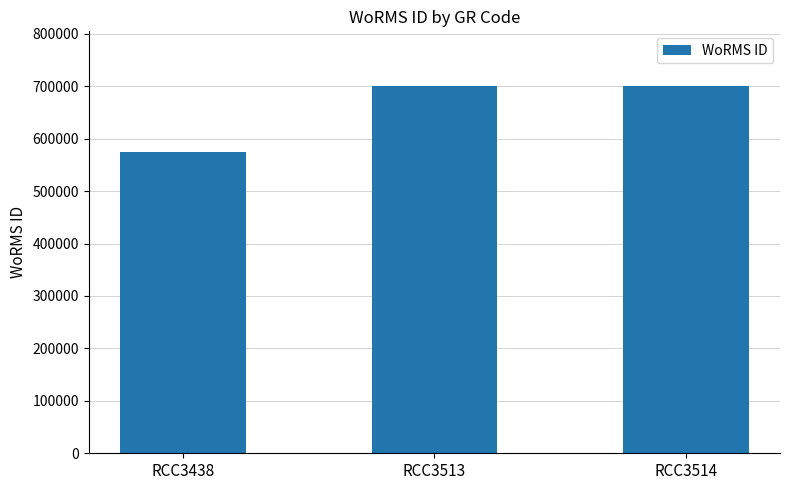

Between RCC3513 and RCC3438, which is larger?

RCC3513